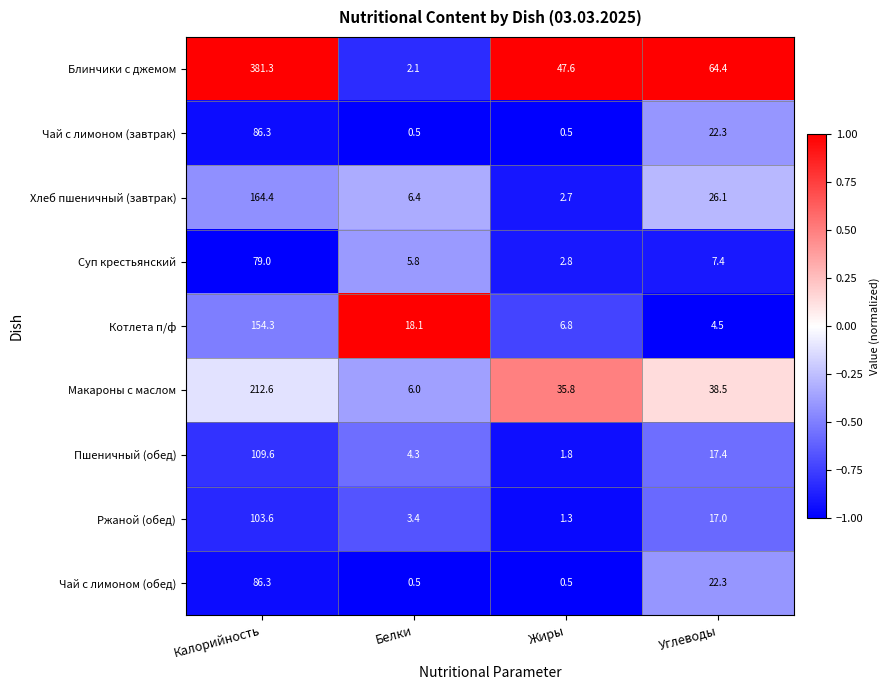

What value does the Блинчики с джемом series have at Белки?

2.1